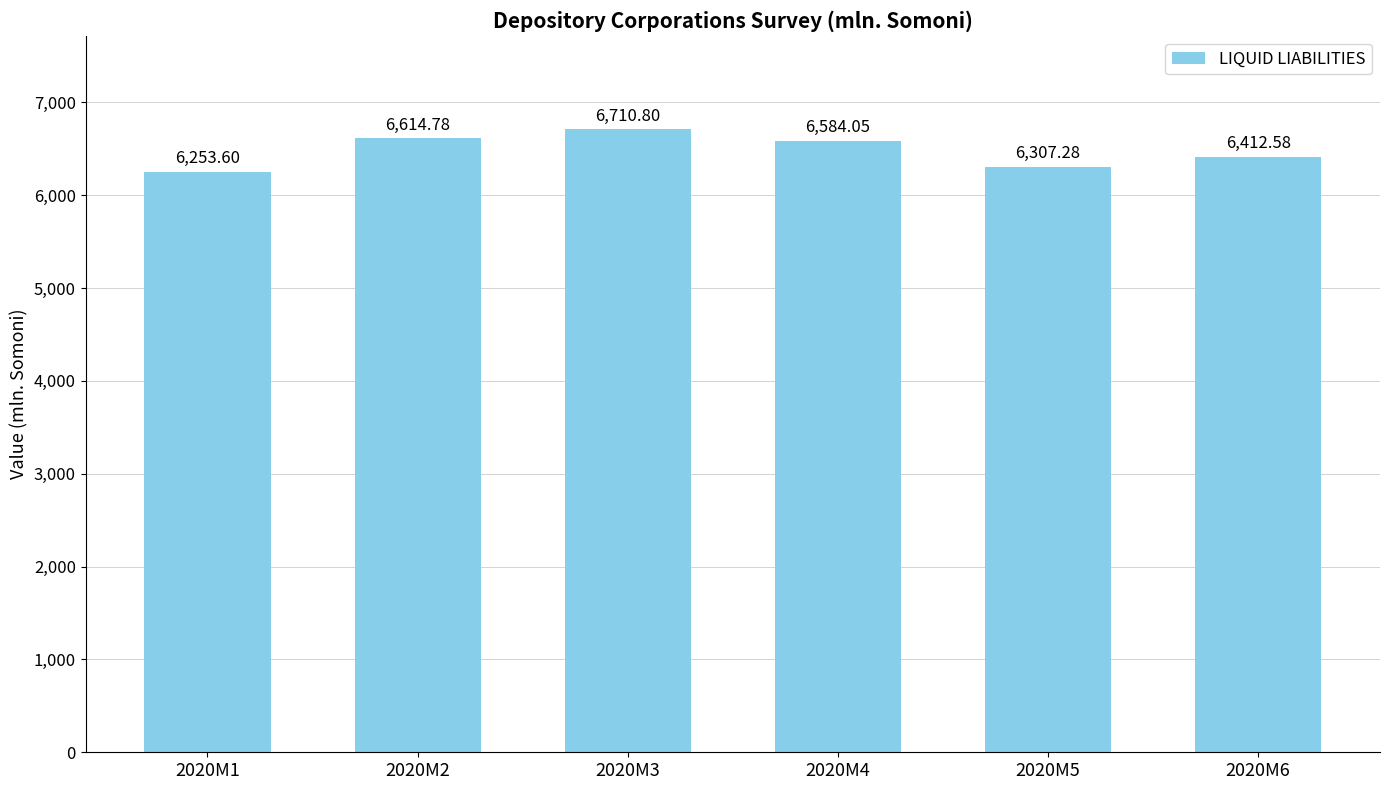

What is the sum of all values?

38883.1